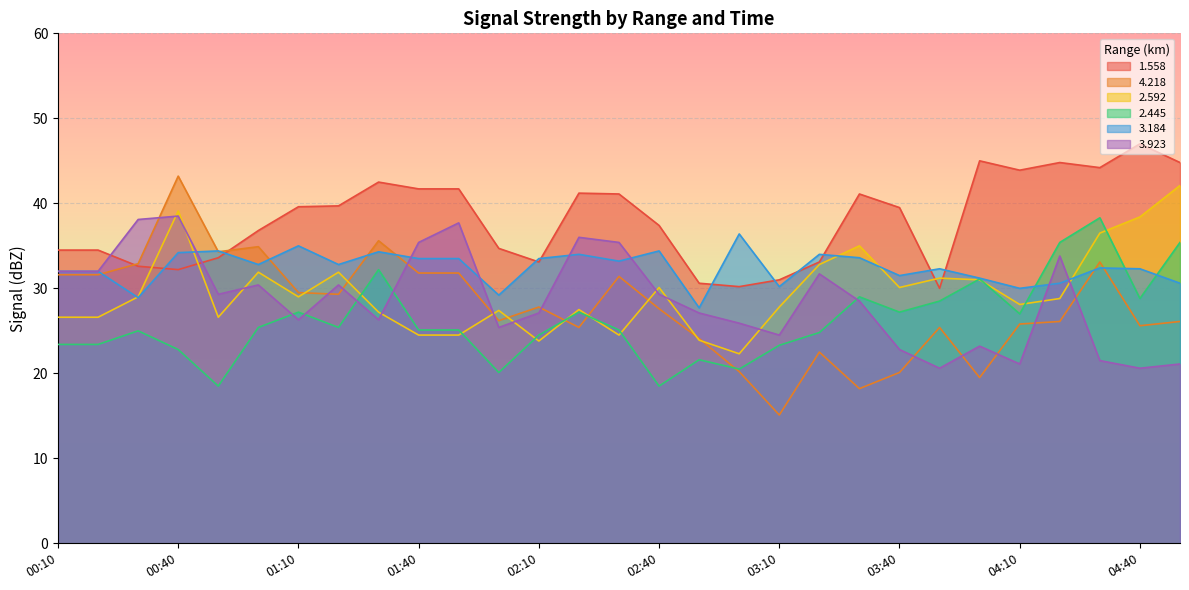

The value of 2.445 at 02:10 is 24.5. True or false?

True